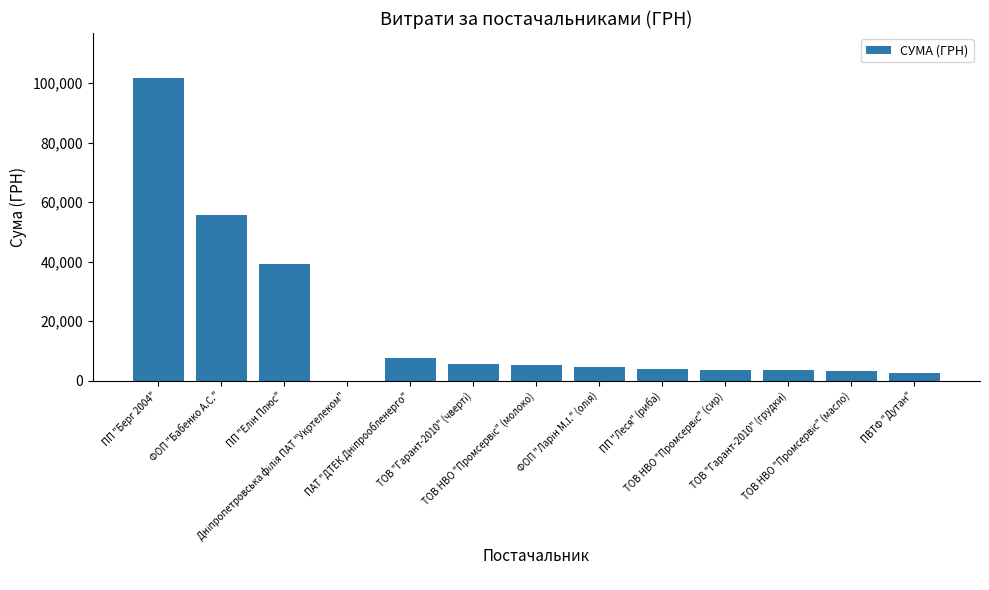

What is the greatest value displayed?

101558.0